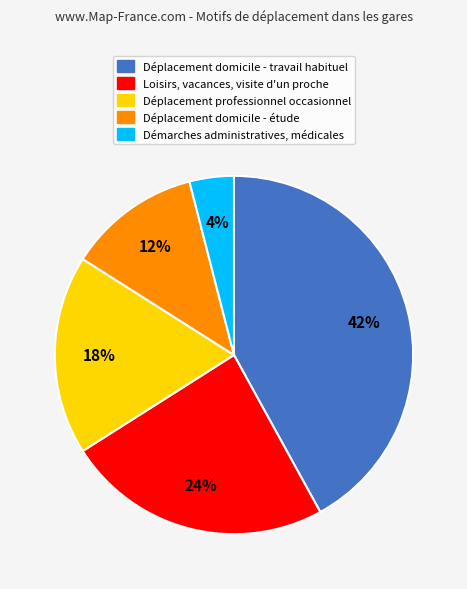

How many slices are in this pie chart?

5